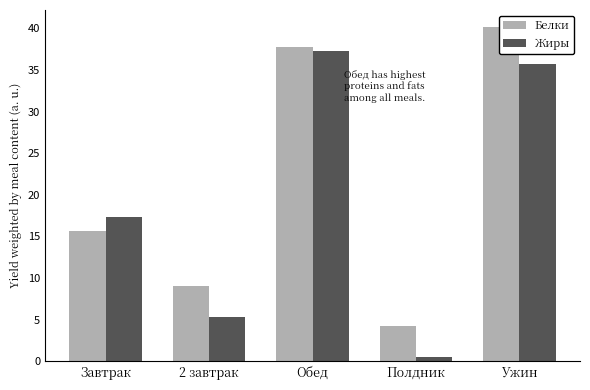

What is the smallest value displayed?

0.5